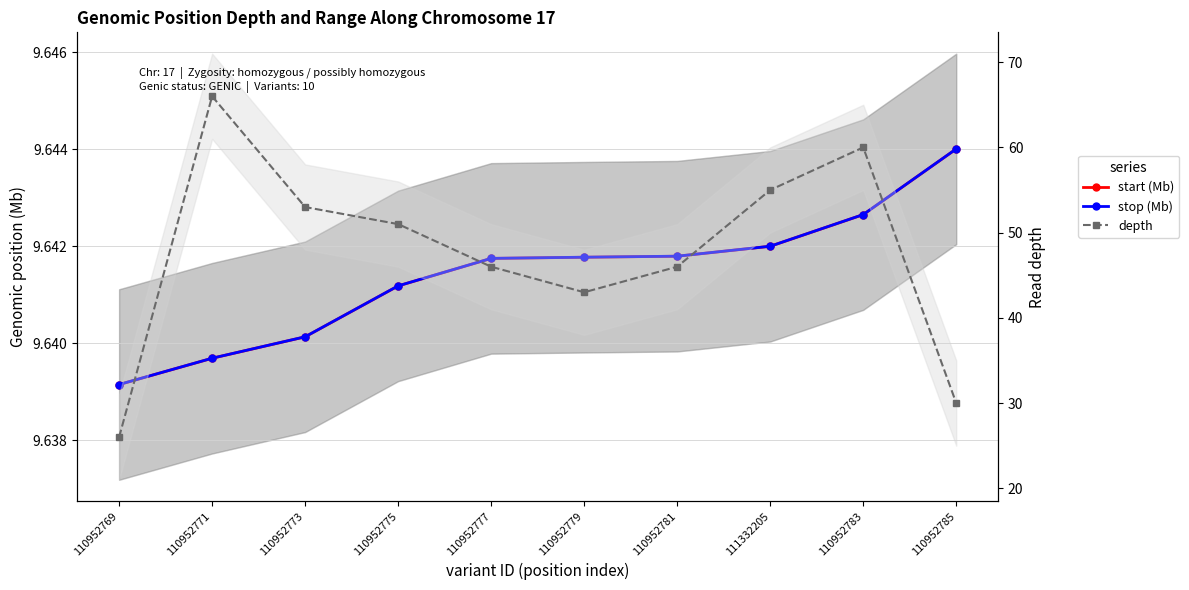

Is the value of depth at 110952785 greater than the value of stop (Mb) at 111332205?

Yes